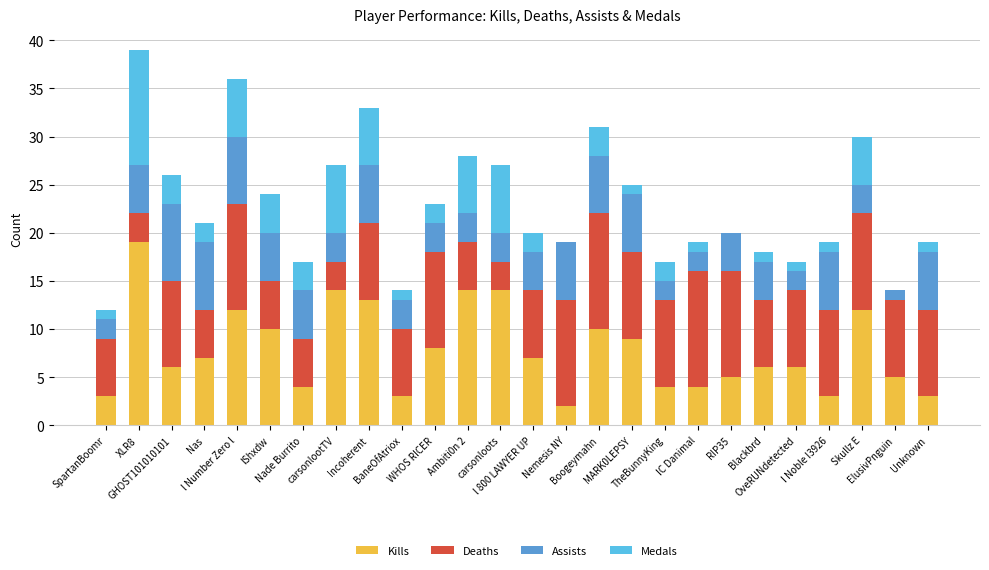

The value of Kills at TheBunnyKing is 4. True or false?

True